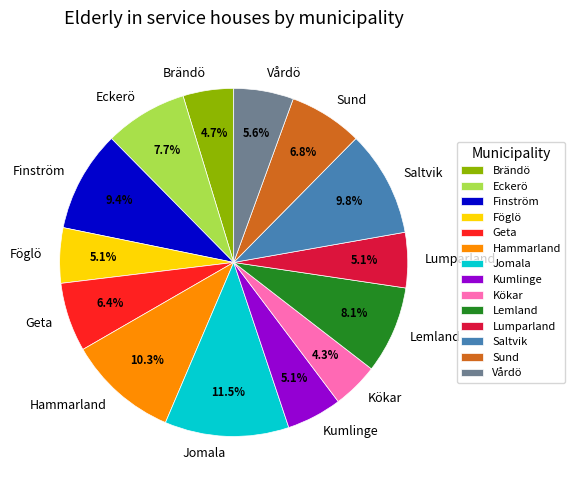

Is it true that Eckerö is 8% of the pie?

True